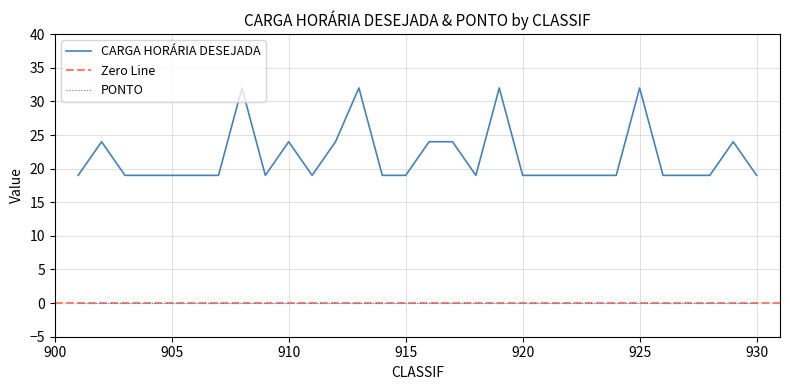

List the labels in order of value, largest first.

908, 913, 919, 925, 902, 910, 912, 916, 917, 929, 901, 903, 904, 905, 906, 907, 909, 911, 914, 915, 918, 920, 921, 922, 923, 924, 926, 927, 928, 930